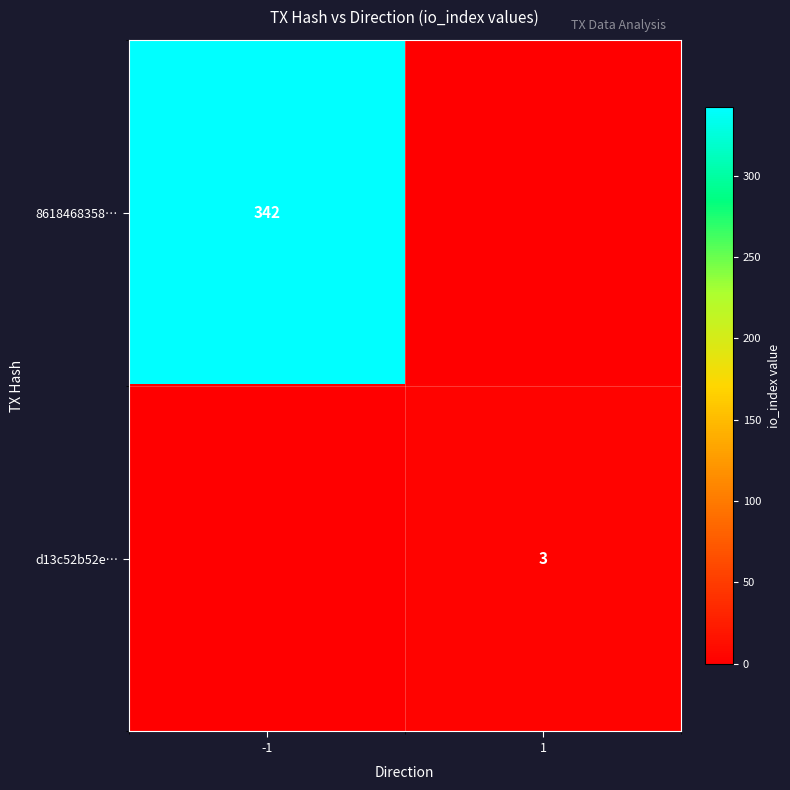

The value of 8618468358… at -1 is 342. True or false?

True